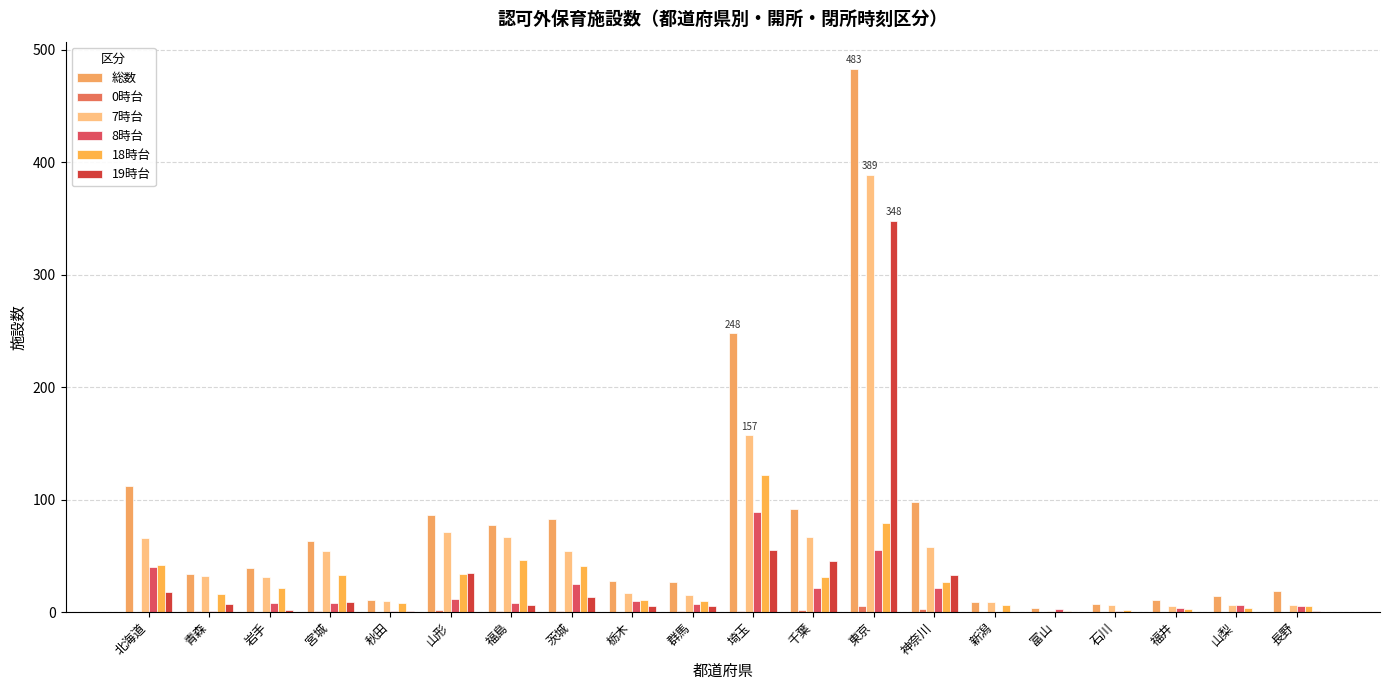

Which has a higher value, 宮城 or 新潟?

宮城